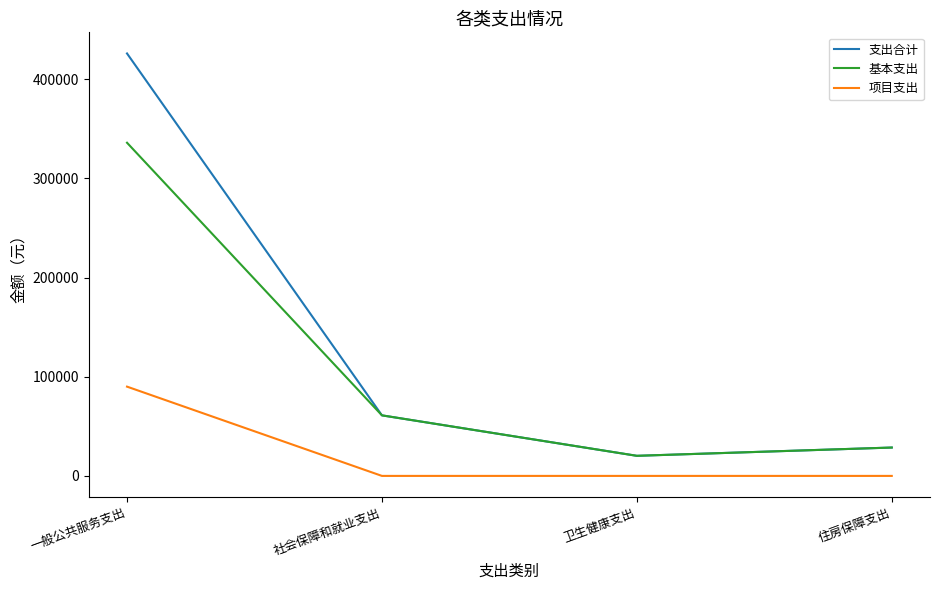

At which label is 支出合计 closest to 223068?

社会保障和就业支出